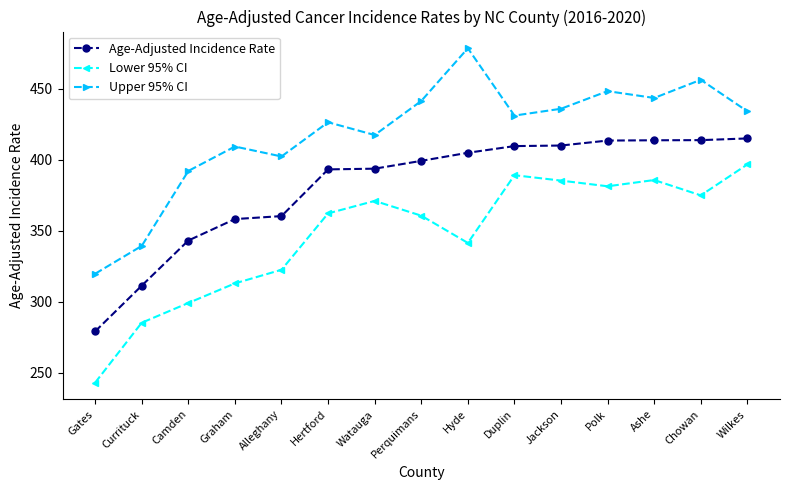

True or false: Age-Adjusted Incidence Rate and Upper 95% CI cross at least once.

False